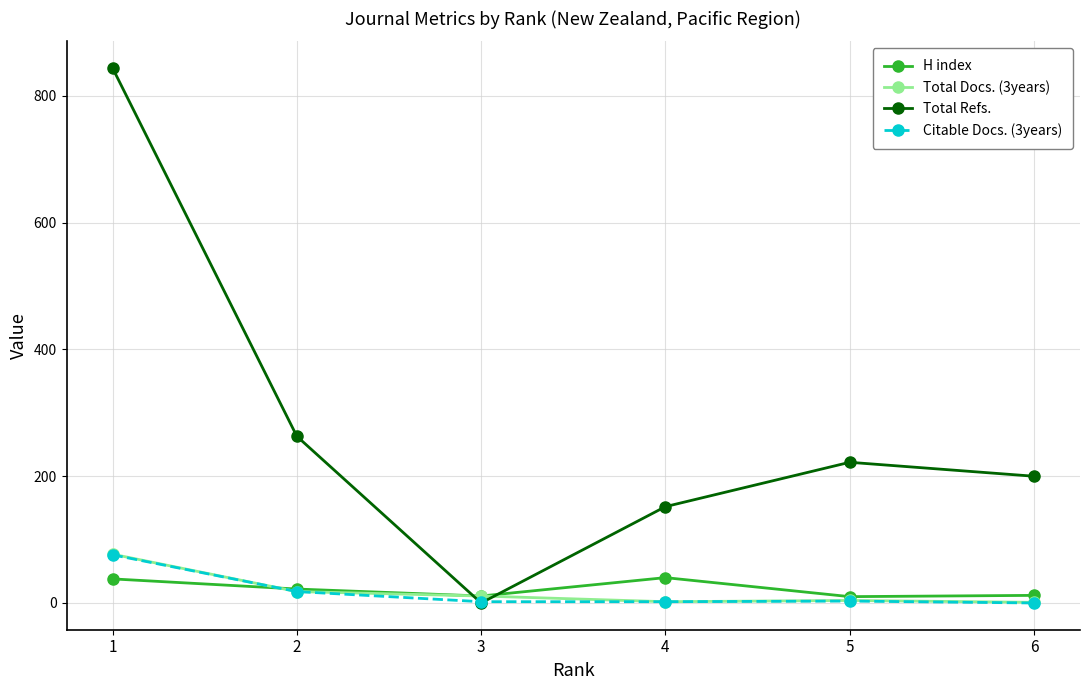

Which series has the largest total across all categories?

Total Refs.